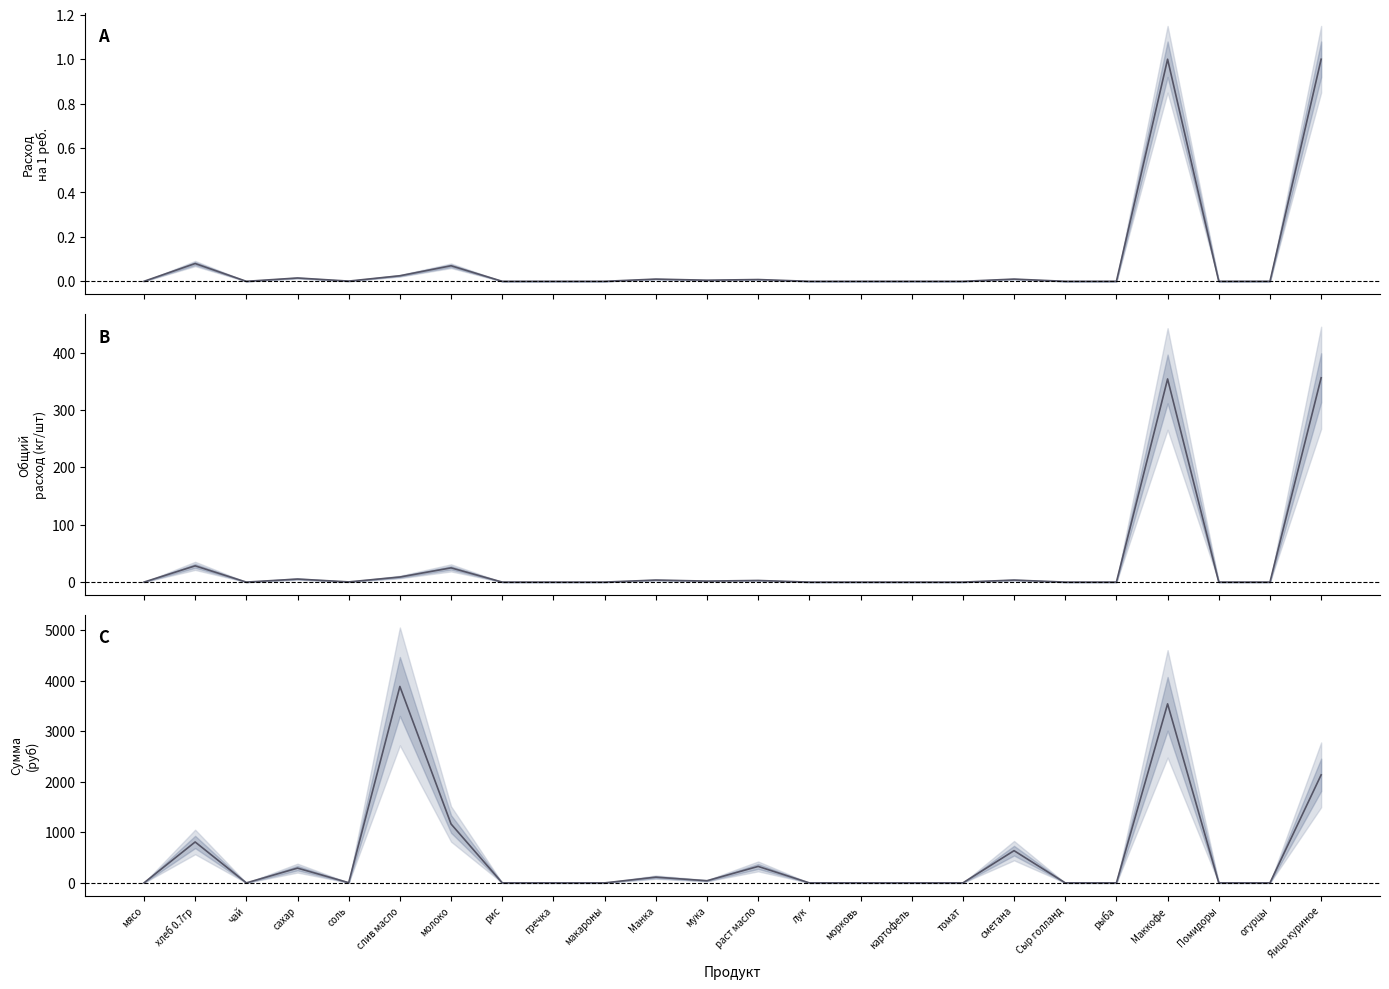

What are all the series names shown in the legend?

Расход на 1 ребёнка, Общий расход, Сумма (руб)